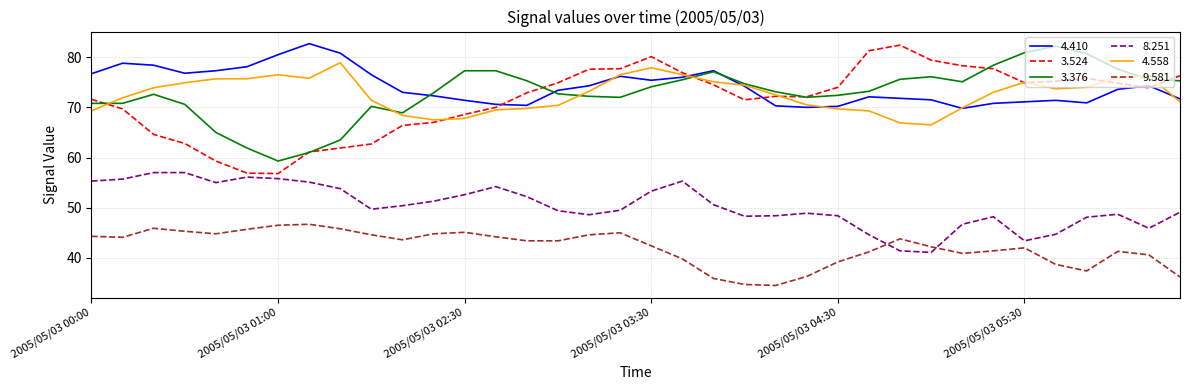

What is the highest value of the 9.581 series?

46.7